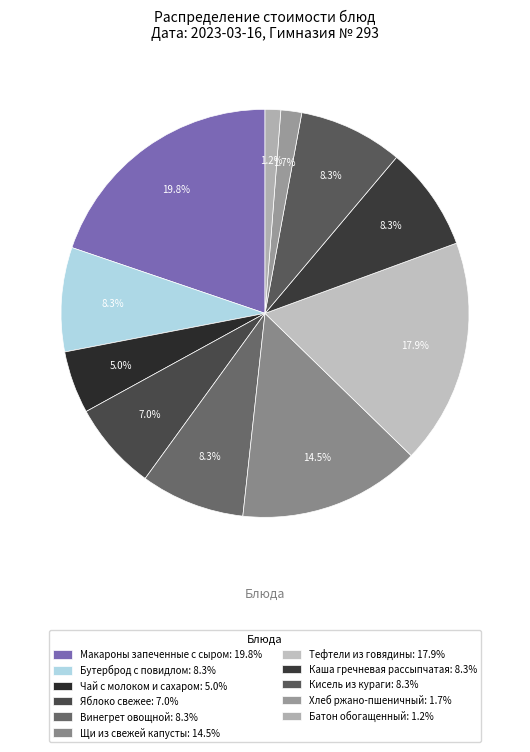

Rank the categories by value from highest to lowest.

Макароны запеченные с сыром, Тефтели из говядины, Щи из свежей капусты, Бутерброд с повидлом, Винегрет овощной, Каша гречневая рассыпчатая, Кисель из кураги, Яблоко свежее, Чай с молоком и сахаром, Хлеб ржано-пшеничный, Батон обогащенный